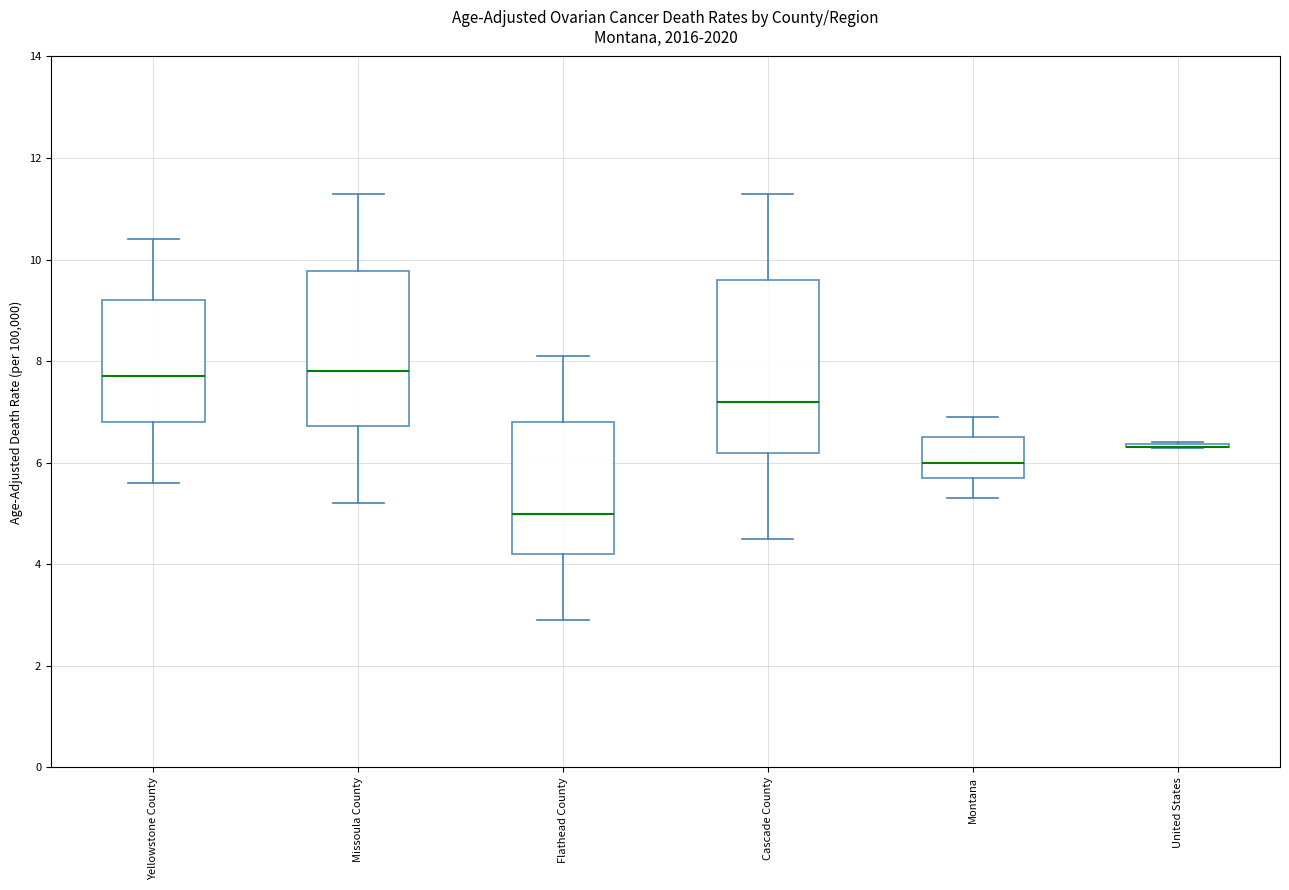

Which box is the tallest, from its lower edge to its upper edge?

Cascade County